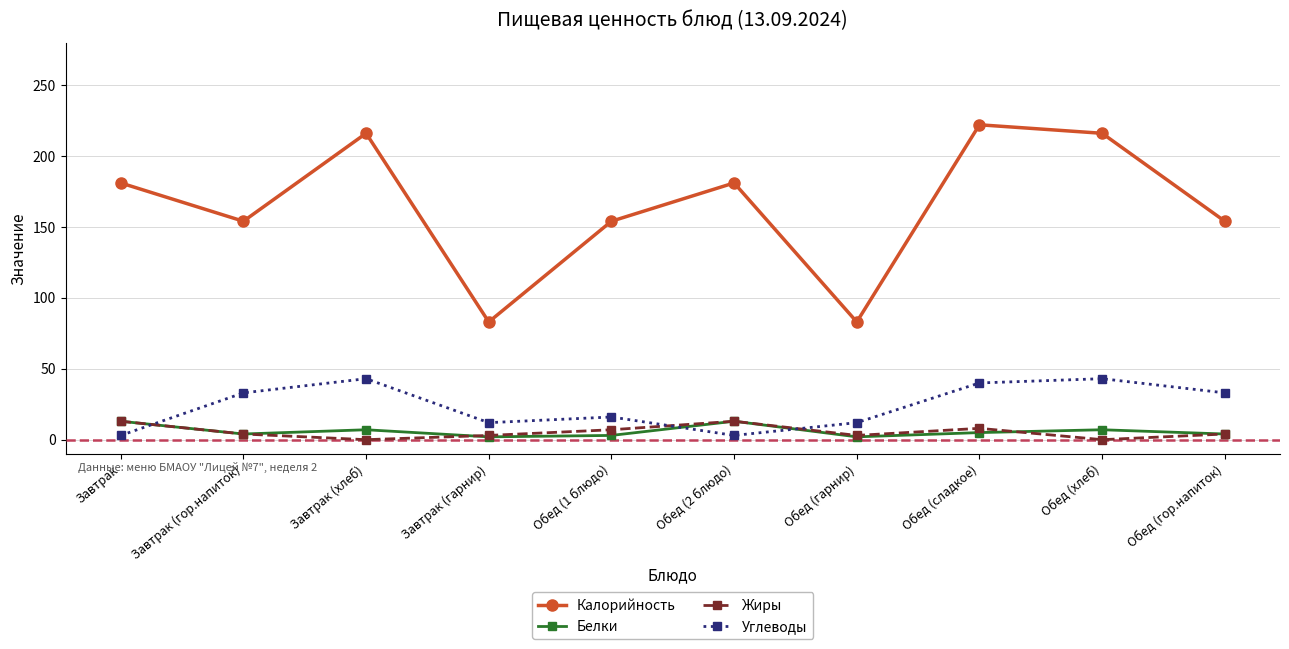

Count the number of categories in the chart.

10